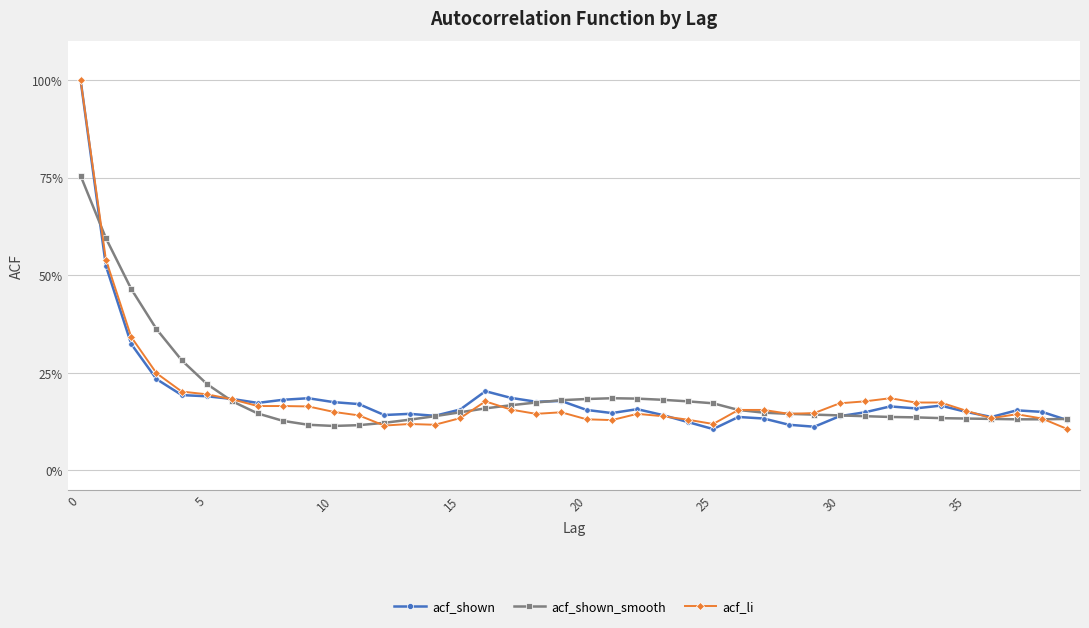

Is this an area chart (filled region under the line)?

No